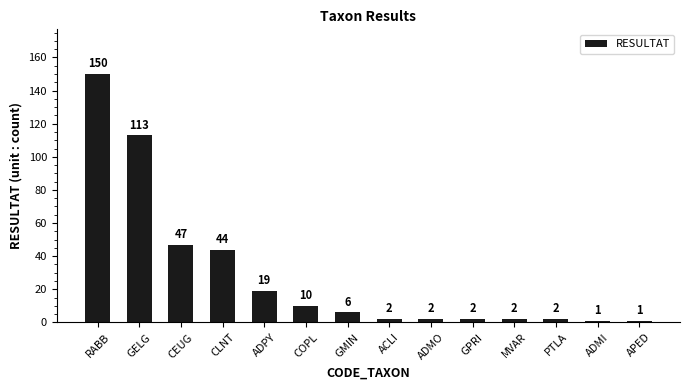

Which category has the highest value across all series?

RABB